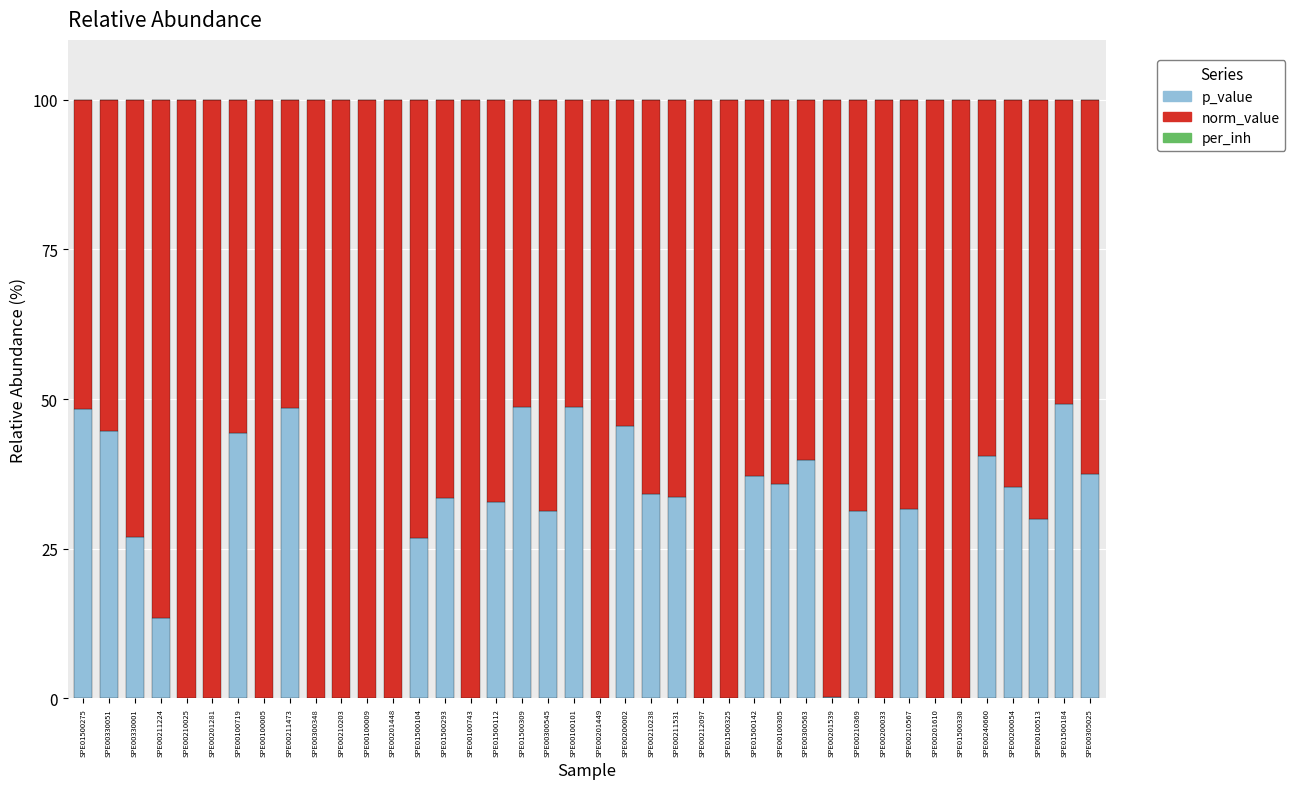

True or false: p_value has a value of 31.3 at SPE00210369.

True